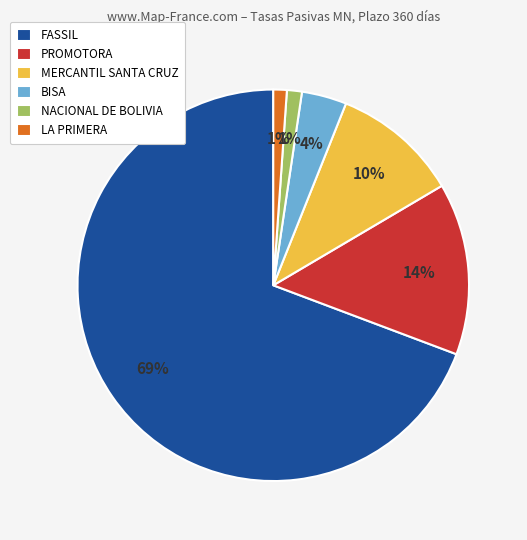

Is it true that BISA is 11% of the pie?

False